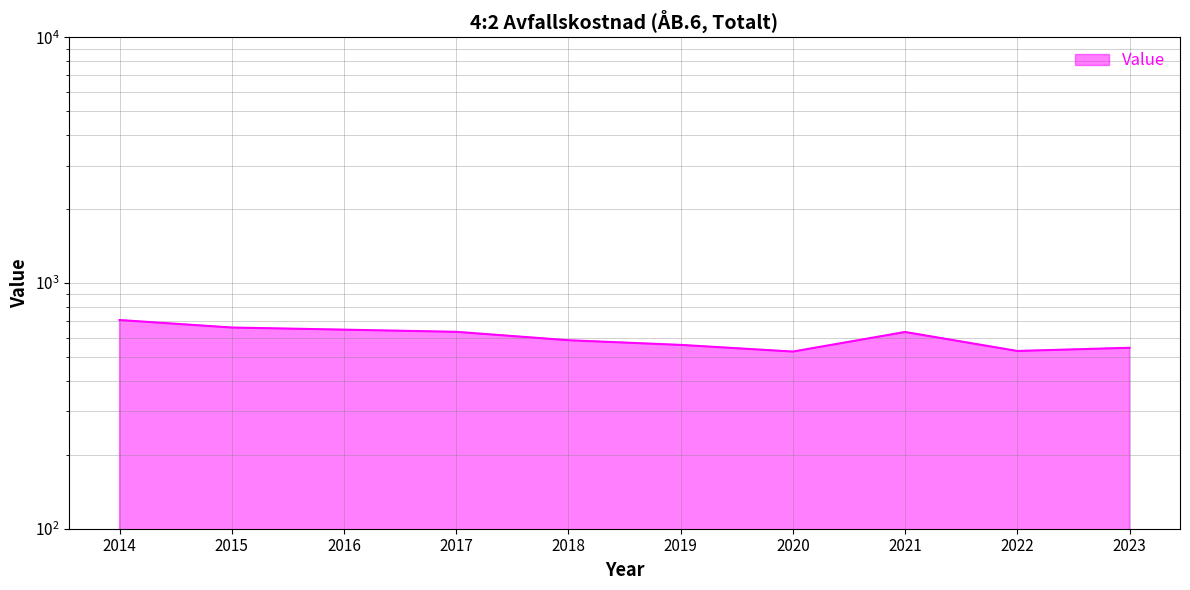

List the labels in order of value, largest first.

2014, 2015, 2016, 2017, 2021, 2018, 2019, 2023, 2022, 2020